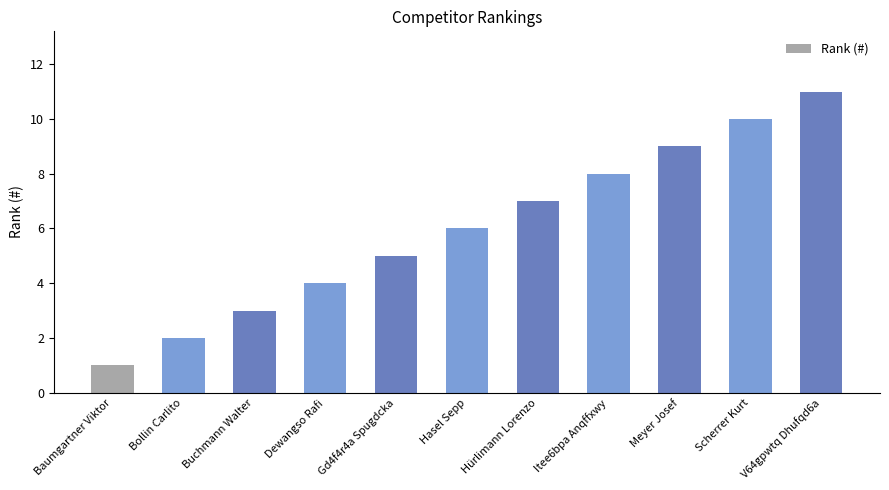

List the labels in order of value, smallest first.

Baumgartner Viktor, Bollin Carlito, Buchmann Walter, Dewangso Rafi, Gd4f4r4a Spugdcka, Hasel Sepp, Hürlimann Lorenzo, Itee6bpa Anqffxwy, Meyer Josef, Scherrer Kurt, V64gpwtq Dhufqd6a